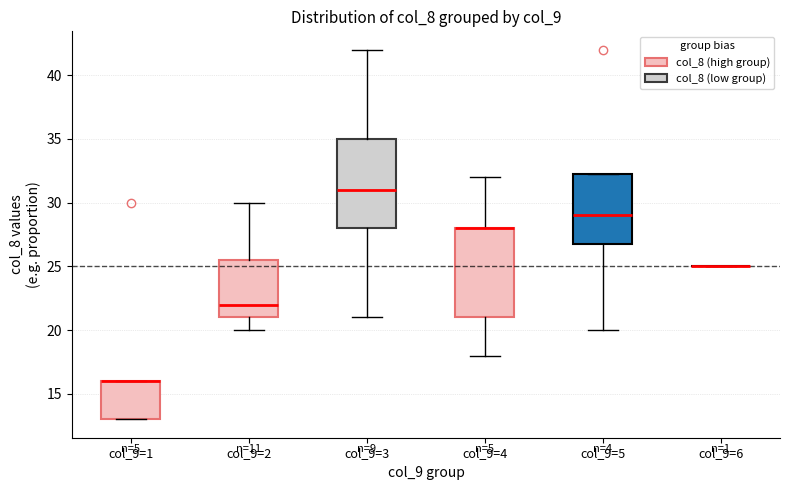

Reading left to right, transcribe this box plot: for each box, give where its median line is, the range the box spans, and where its two whiskers end, as read against the y-axis. The values are not printed on the chart, so give them approximately, as read against the axis.

col_9=1: median 16.0 (drawn on the box's upper edge), box 13.0 to 16.0, whiskers 13.0 to 16.0
col_9=2: median 22.0, box 21.0 to 25.5, whiskers 20.0 to 30.0
col_9=3: median 31.0, box 28.0 to 35.0, whiskers 21.0 to 42.0
col_9=4: median 28.0 (drawn on the box's upper edge), box 21.0 to 28.0, whiskers 18.0 to 32.0
col_9=5: median 29.0, box 27.0 to 32.5, whiskers 20.0 to 32.5
col_9=6: box collapsed to a line at 25.0, whiskers 25.0 to 25.0